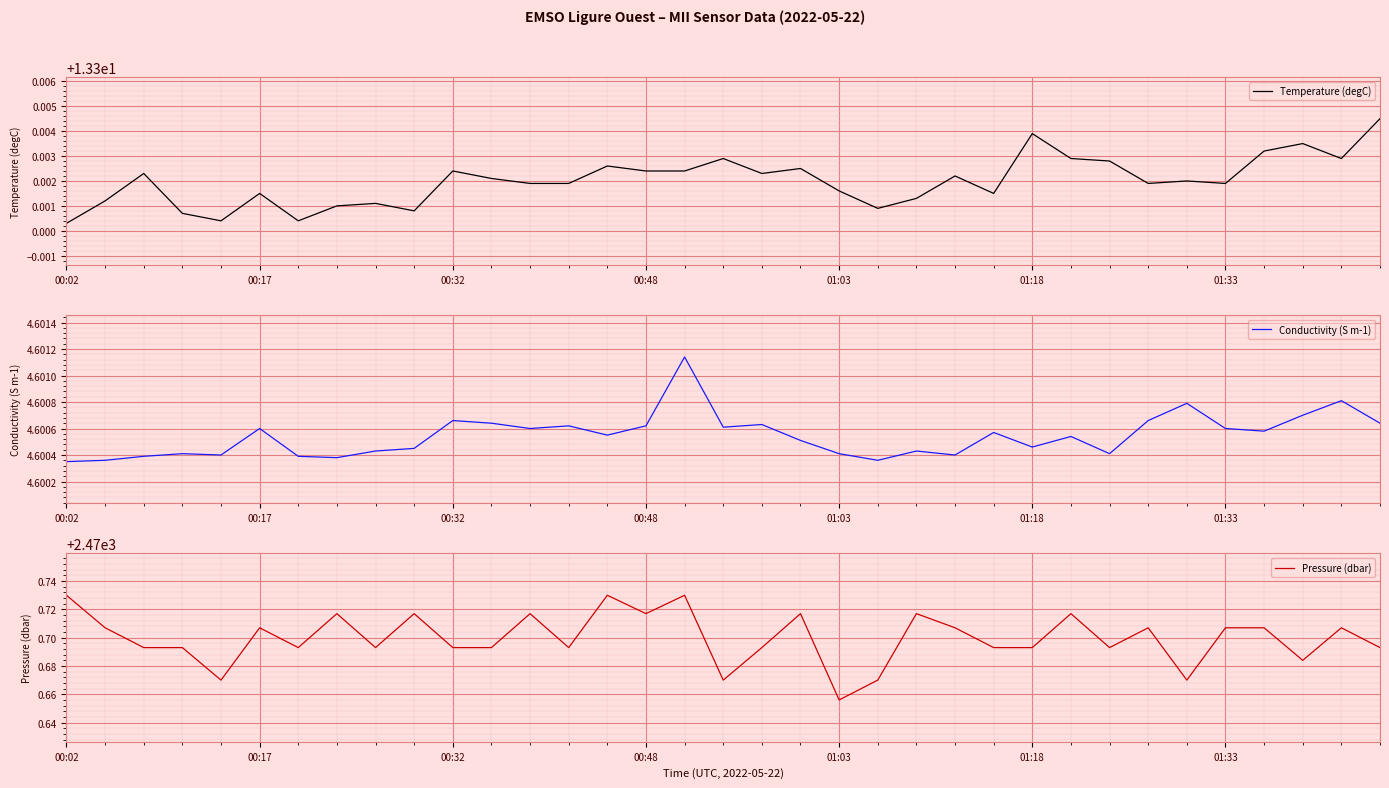

Between 8 and 28, which series saw the biggest shift?

Pressure (dbar)